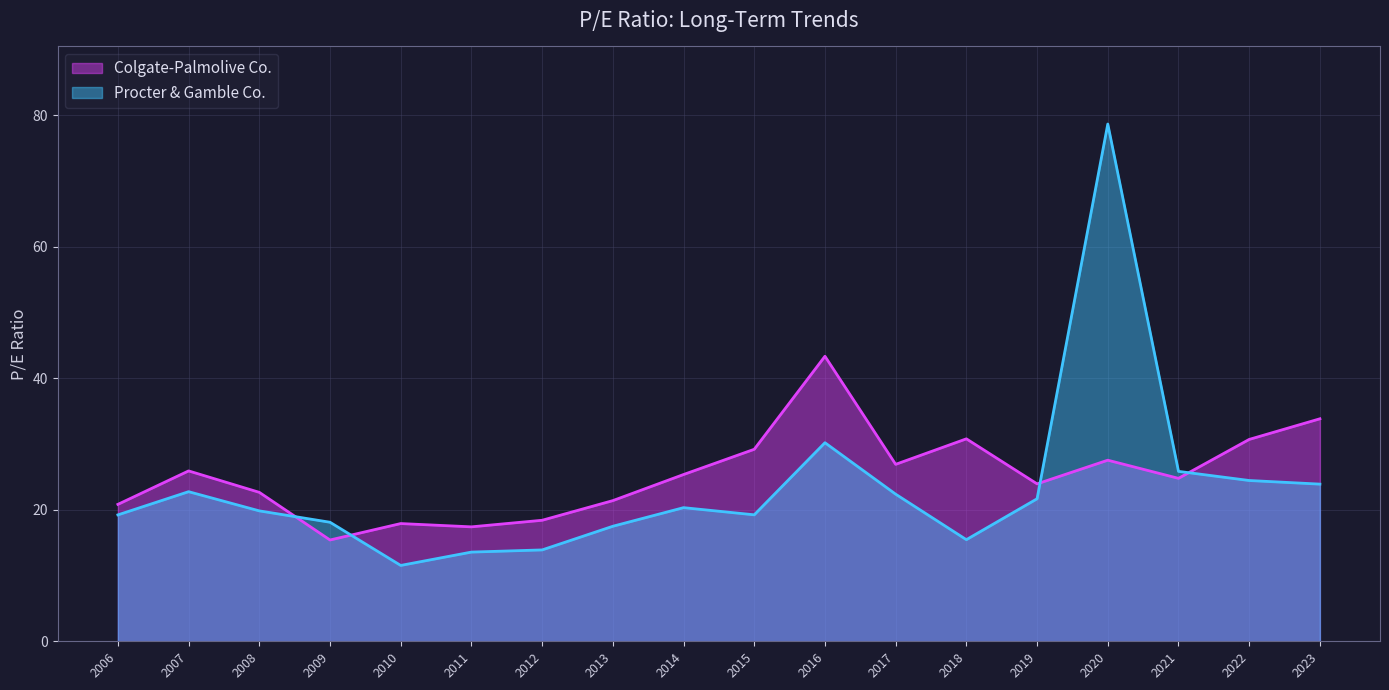

Which category has the lowest value in the Procter & Gamble Co. series?

2010